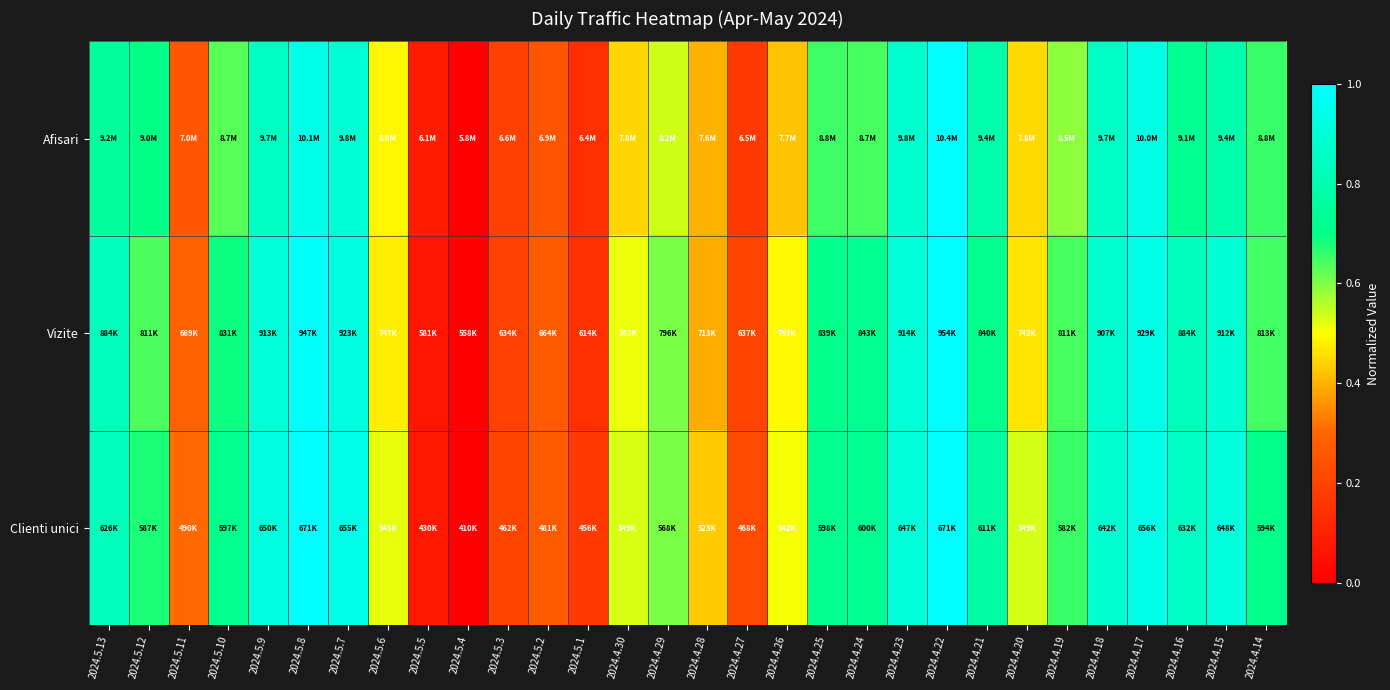

Rank the series at 2024.4.28 from highest to lowest value.

Clienti unici, Afisari, Vizite